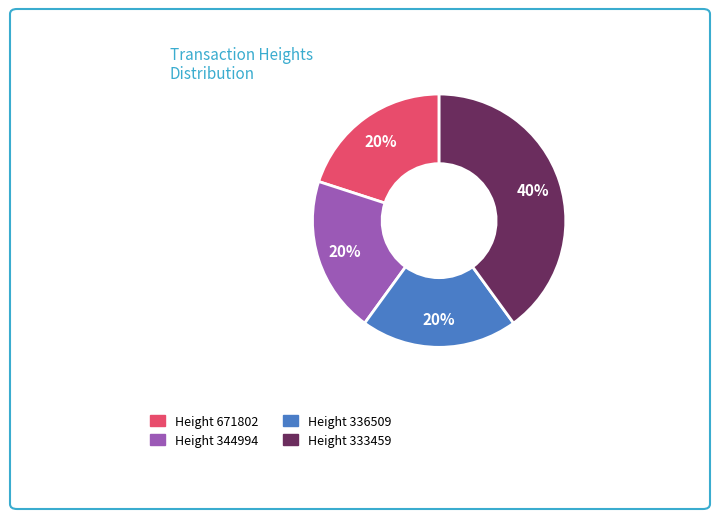

Does any single category account for the majority?

No